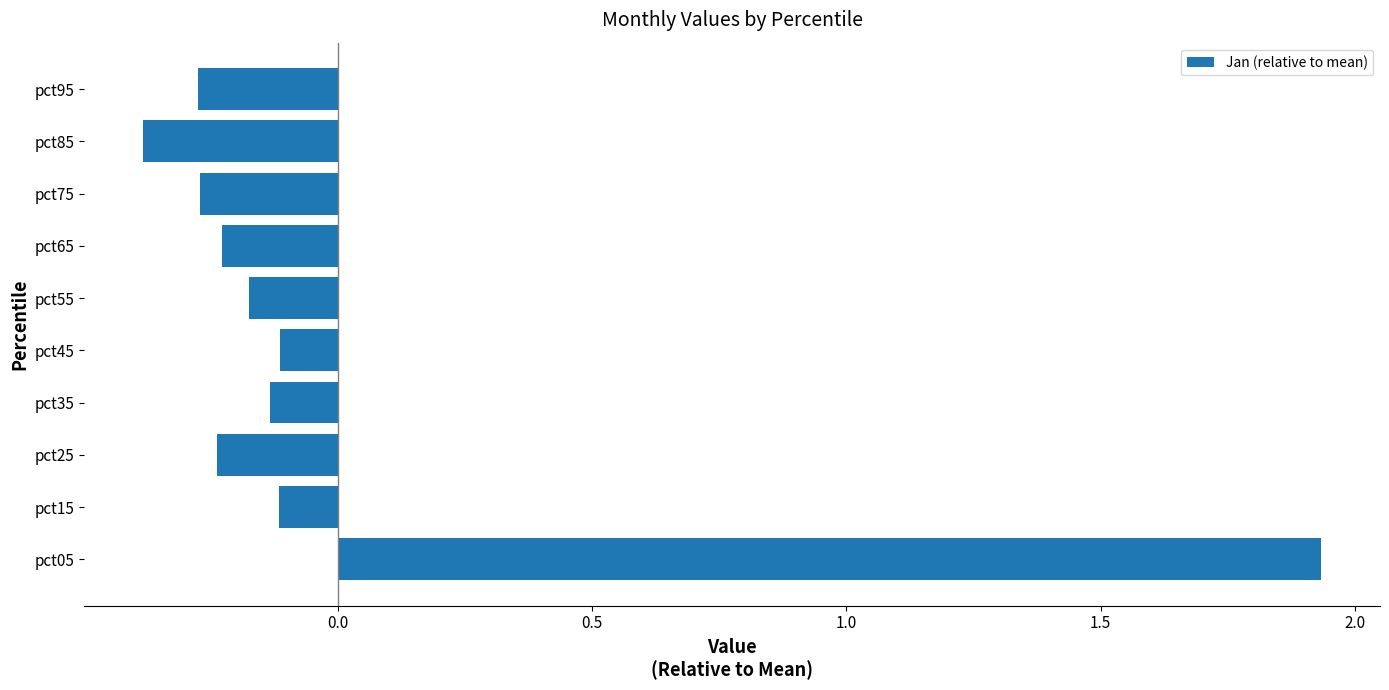

Which has a higher value, pct05 or pct65?

pct05